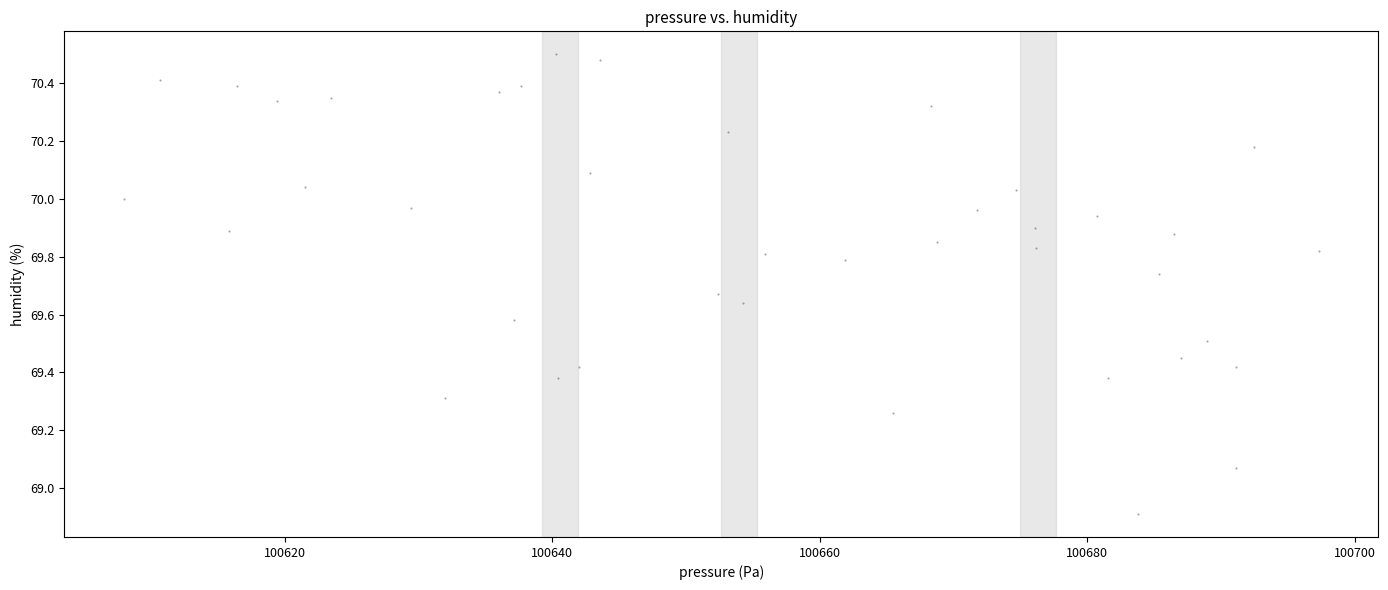

What is the range of X values (max minus min)?

89.3